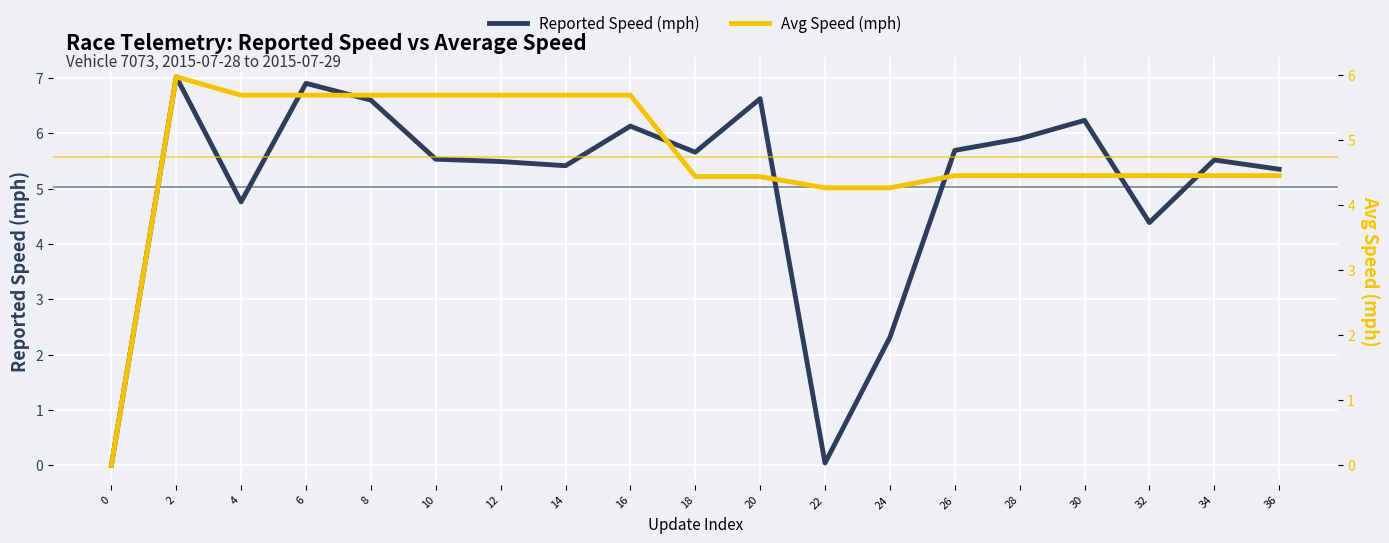

Rank the series at 36 from lowest to highest value.

Avg Speed (mph), Reported Speed (mph)